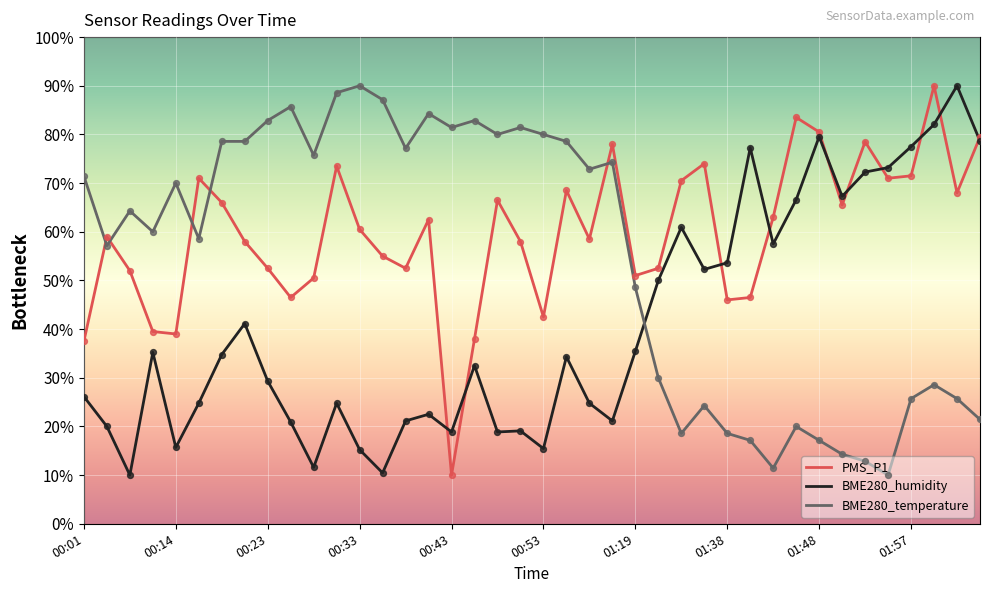

What is the lowest value of the BME280_temperature series?

10.0